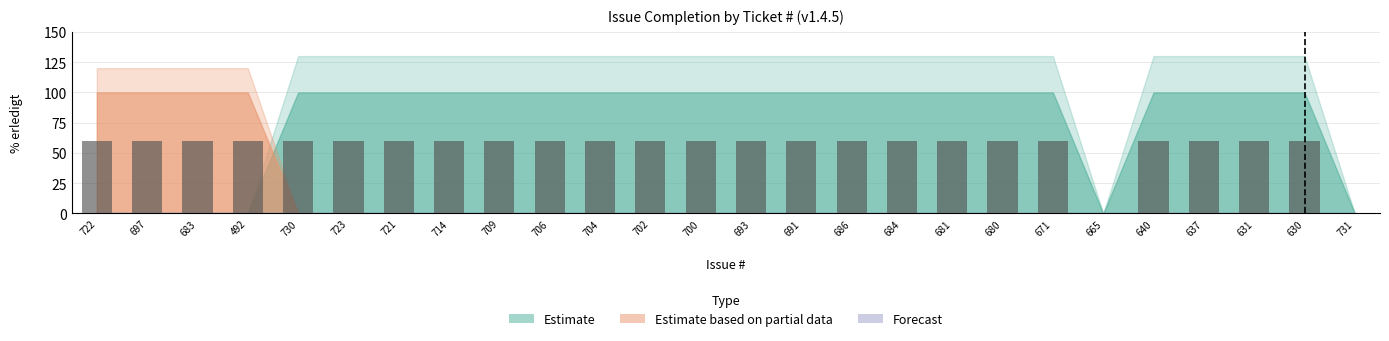

The chart shows a value of 104 at 680. True or false?

False